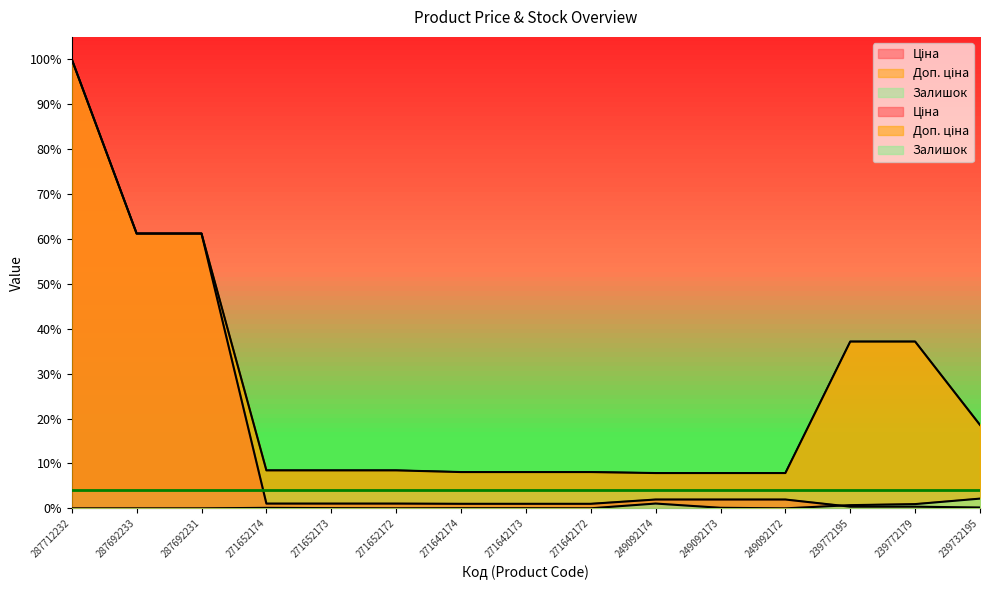

What is the difference between the highest and lowest values at 271642173?

8.0